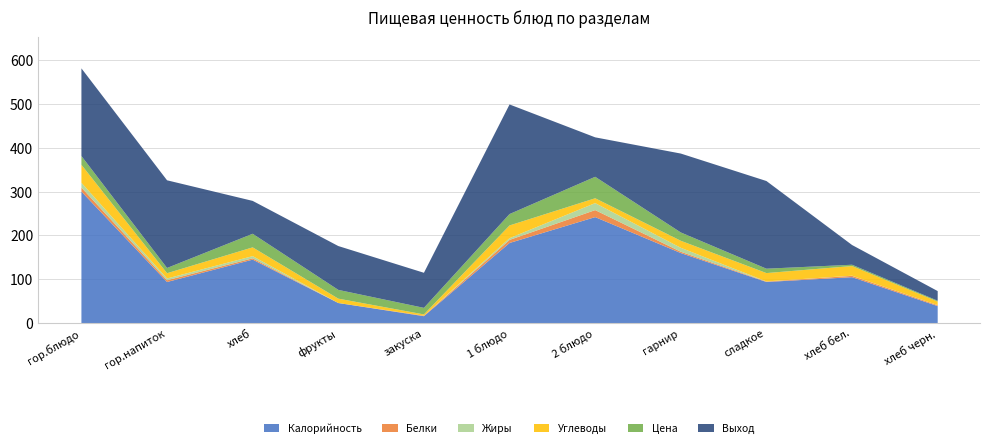

Is the value of Цена at закуска greater than the value of Калорийность at хлеб бел.?

No